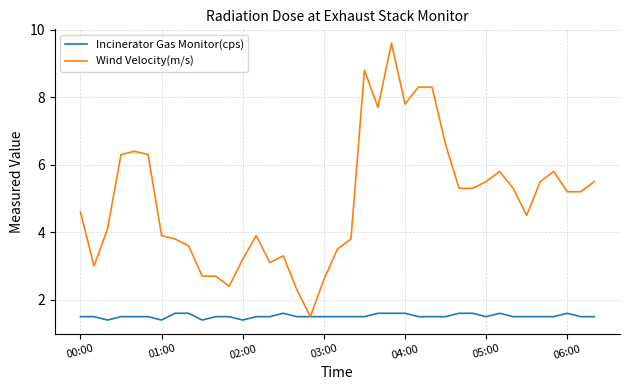

List the series in order of their overall mean, lowest first.

Incinerator Gas Monitor(cps), Wind Velocity(m/s)